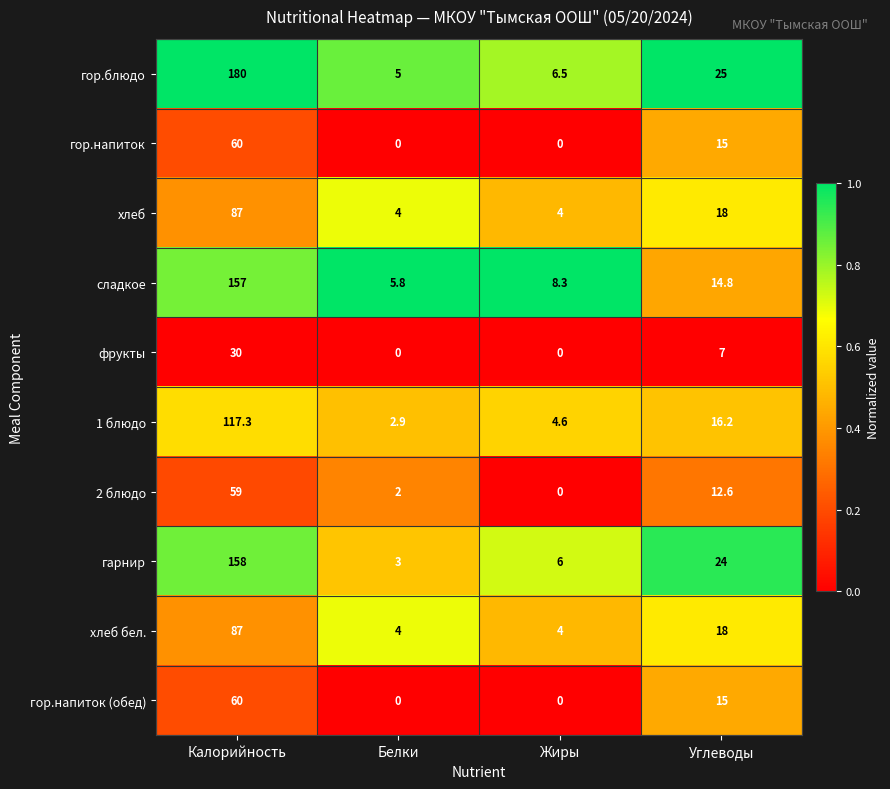

Which category has the lowest value in the 1 блюдо series?

Белки